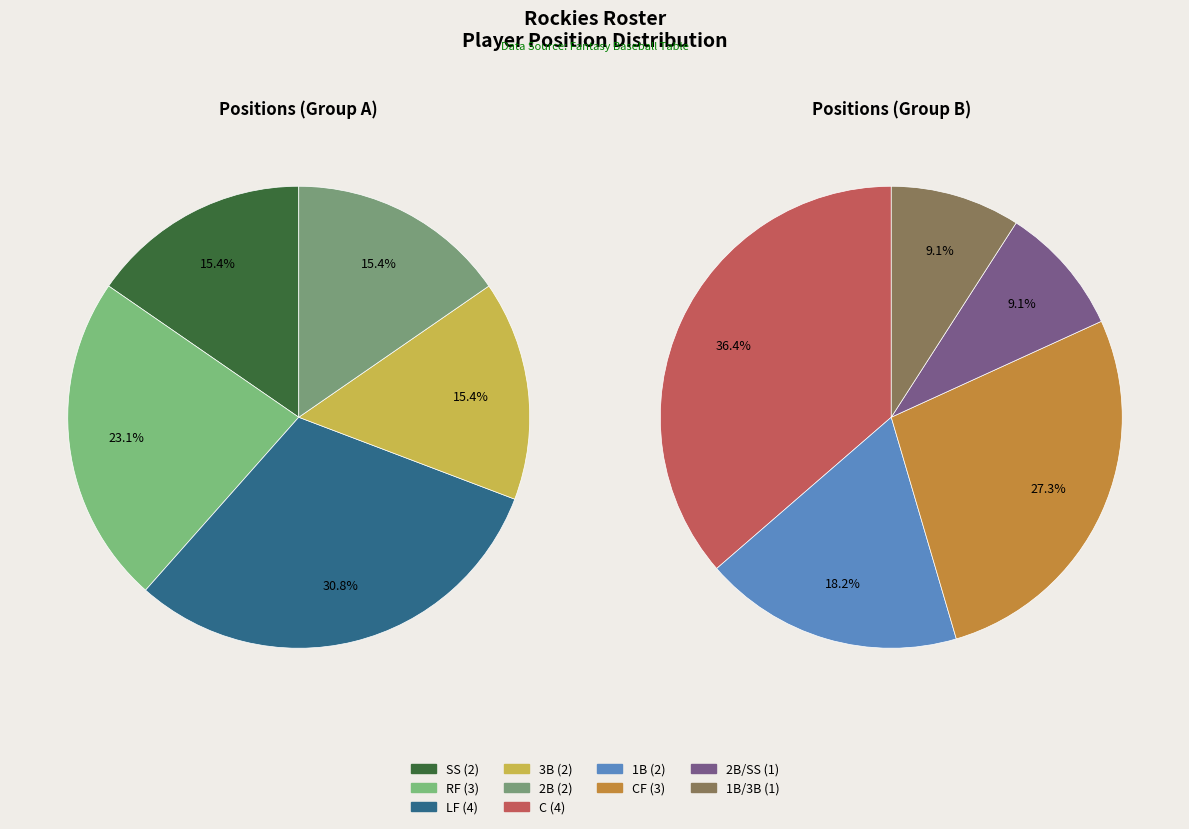

True or false: SS accounts for 8% of the total.

True